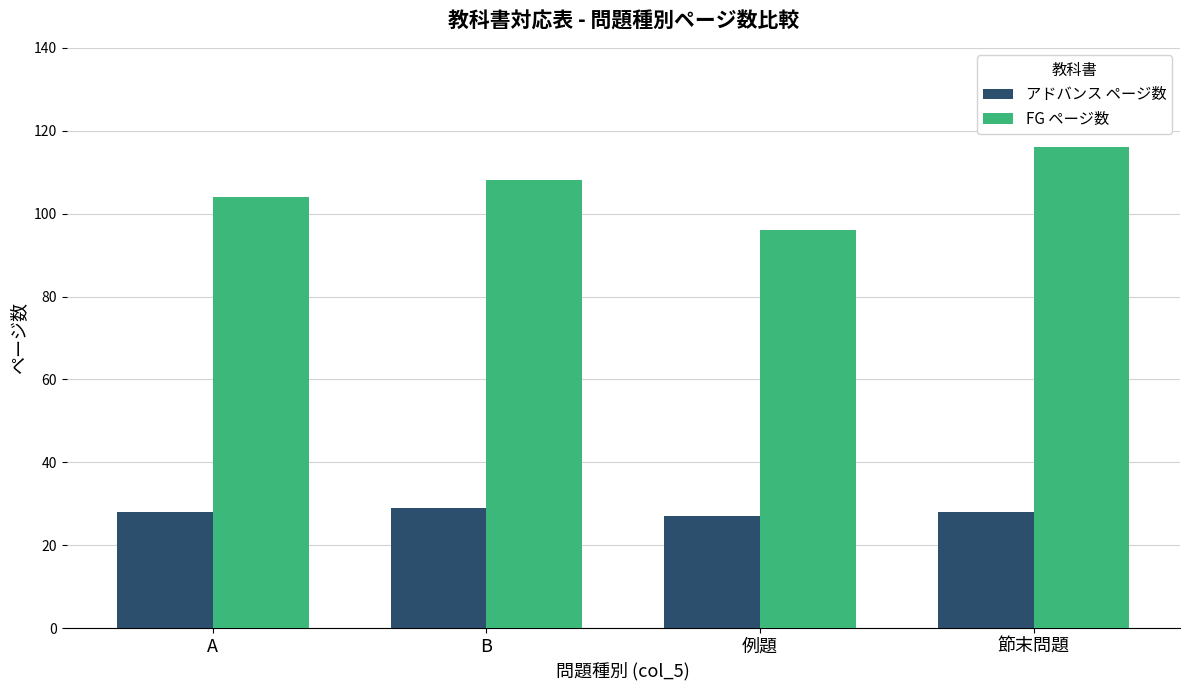

Is it true that FG ページ数 equals 195 at 節末問題?

False